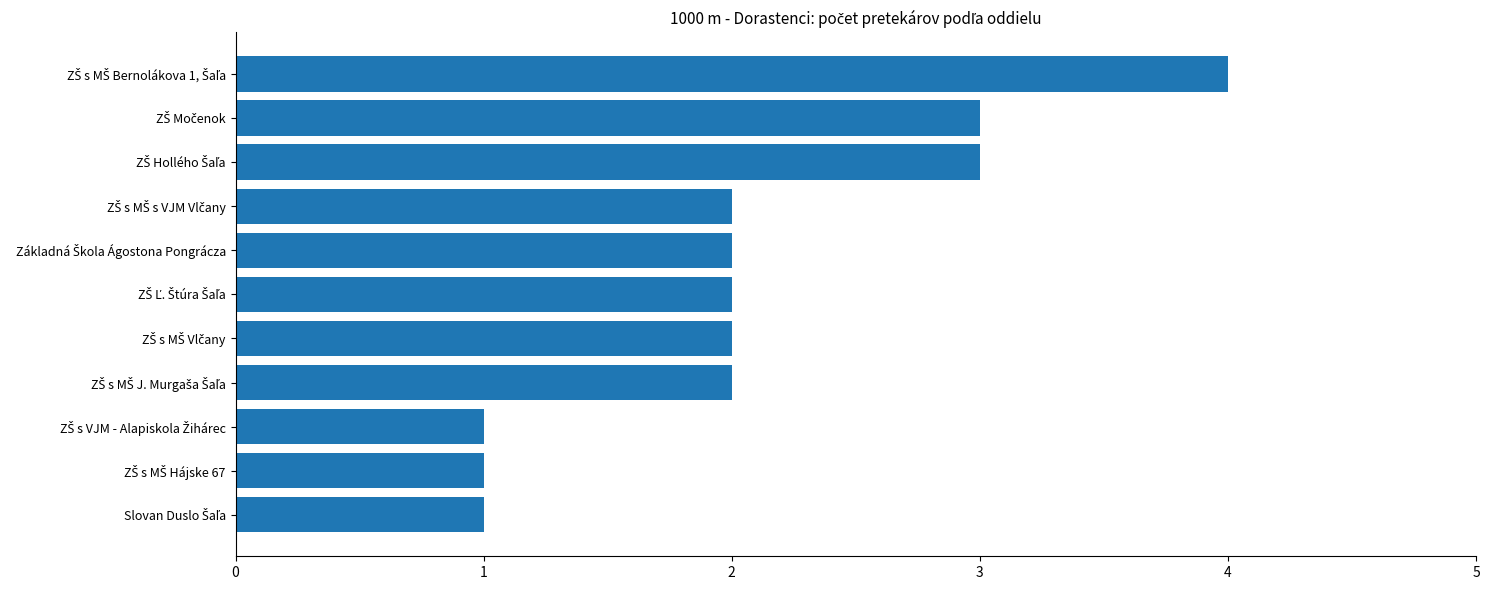

What is the difference between the maximum and minimum values?

3